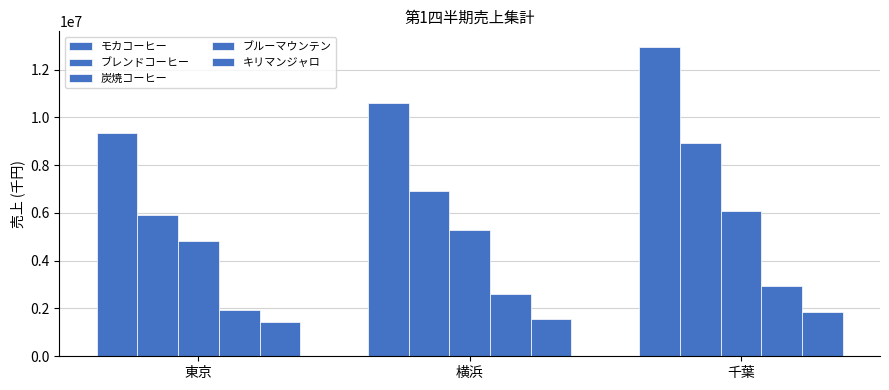

What is the difference between the キリマンジャロ values at 東京 and 横浜?

100000